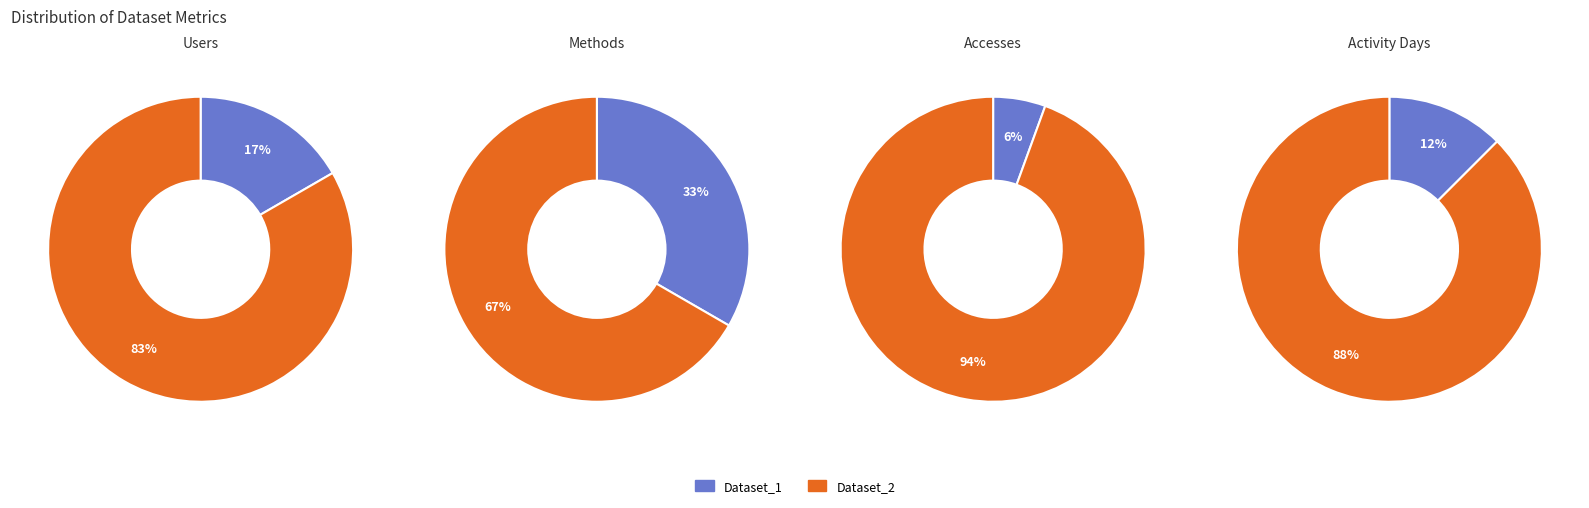

Which has a higher value, Dataset_2 or Dataset_1?

Dataset_2